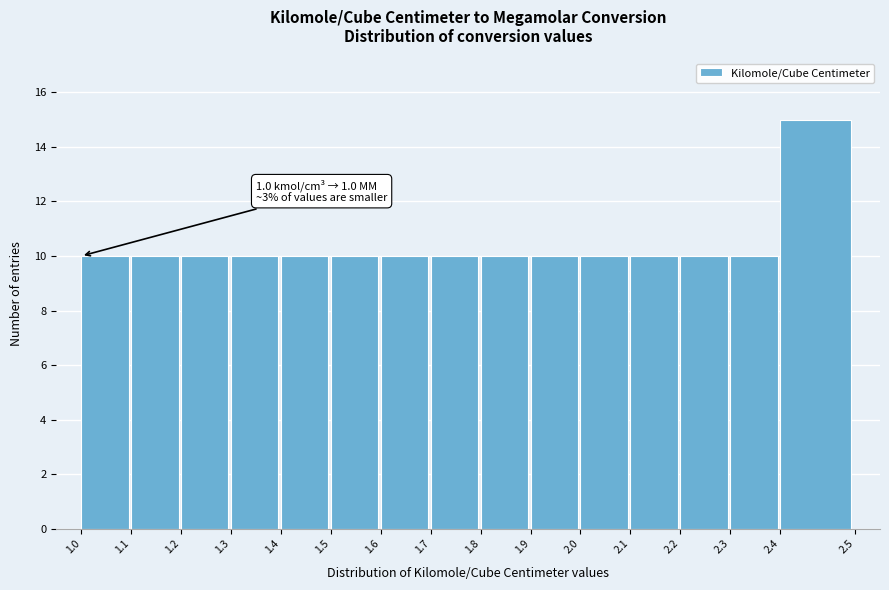

Reading left to right, what are all the values shown in this chart?

10	10	10	10	10	10	10	10	10	10	10	10	10	10	15